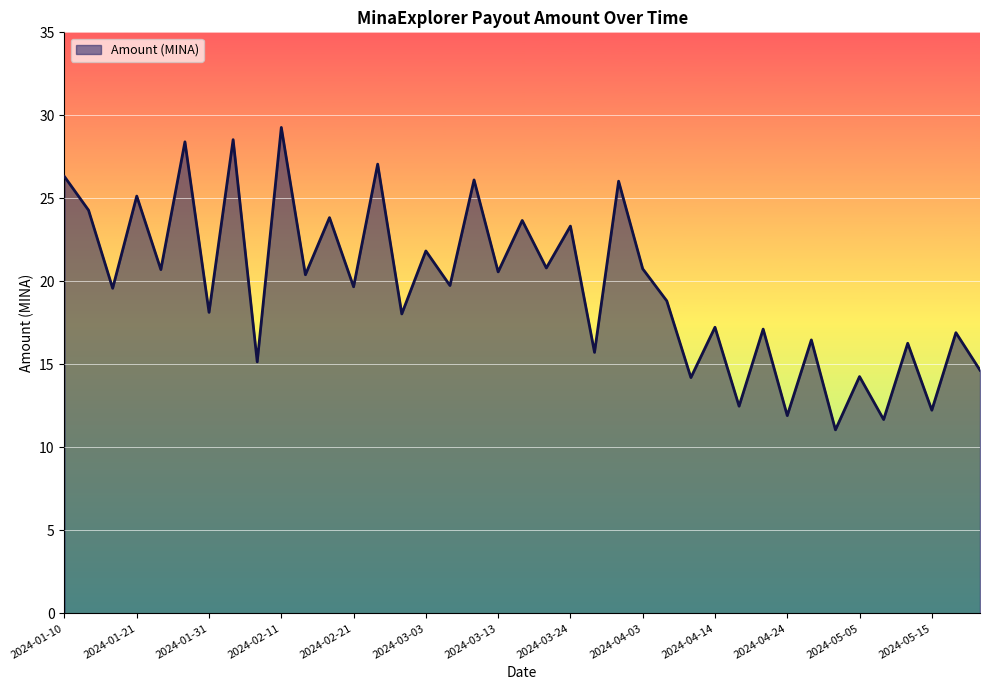

How many values exceed 19?

21